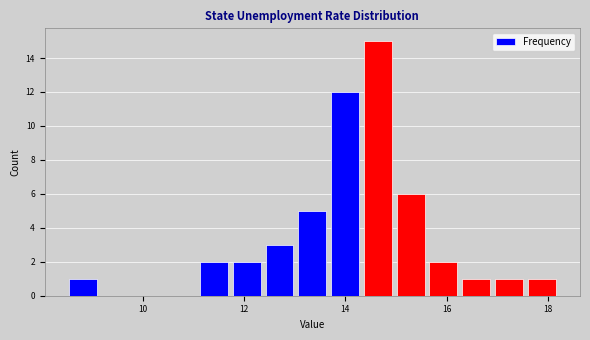

Read against the x-axis, roughly where is the centre of the tallest bar?

14.6